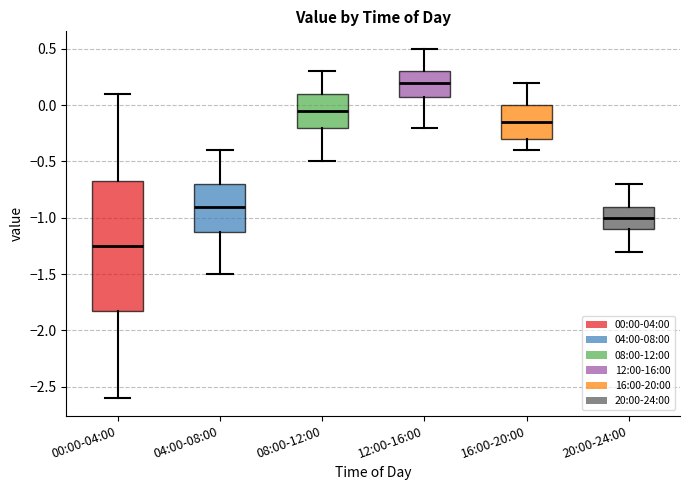

Which box is the tallest, from its lower edge to its upper edge?

00:00-04:00